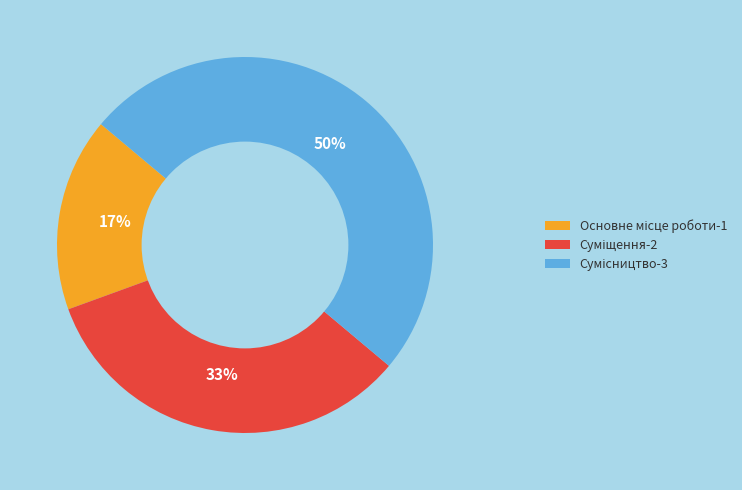

Count the number of slices in the pie.

3